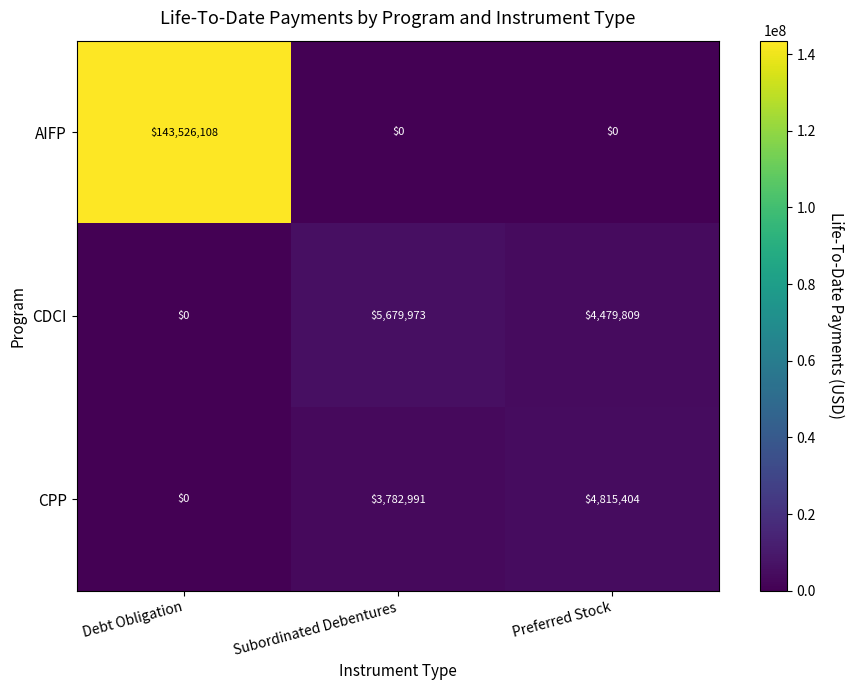

Rank the series by their maximum value, from highest to lowest.

AIFP, CDCI, CPP